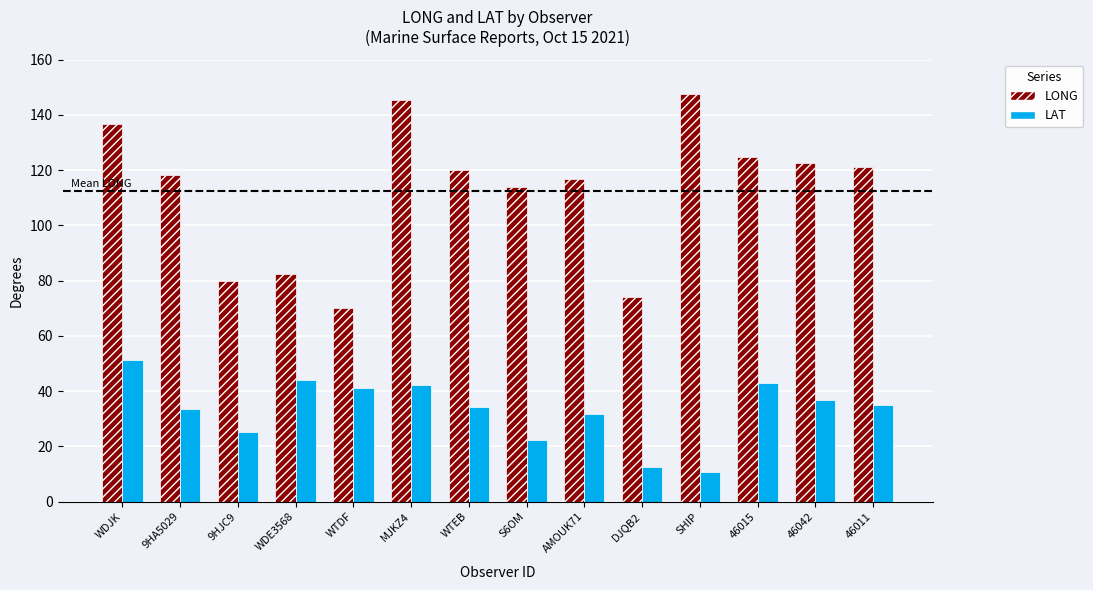

What are all the series names shown in the legend?

LONG, LAT